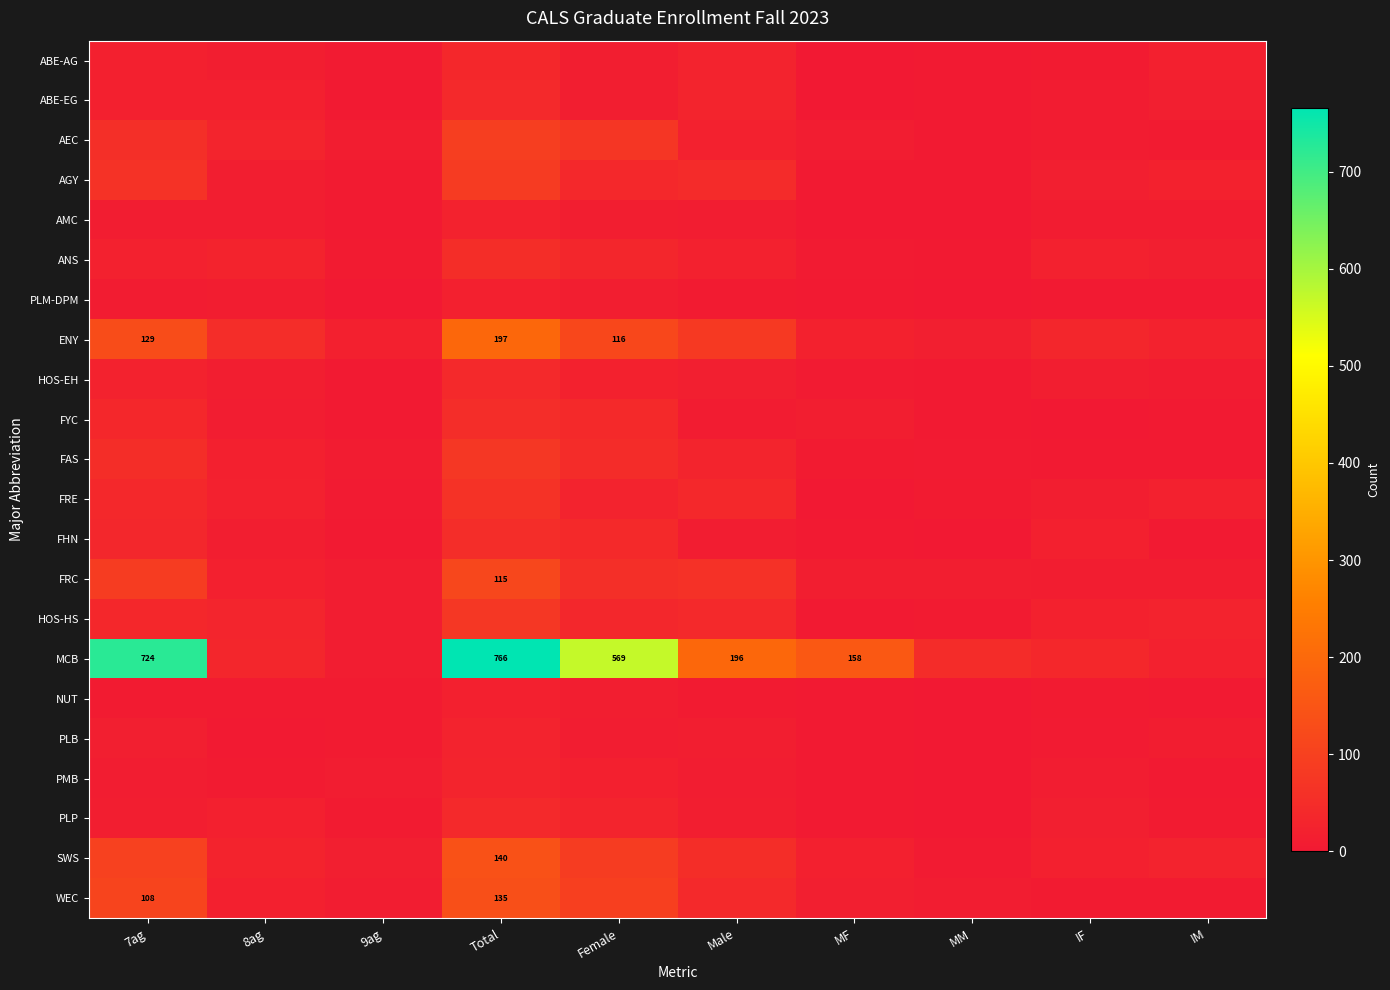

Between Male and MF, which is larger?

Male